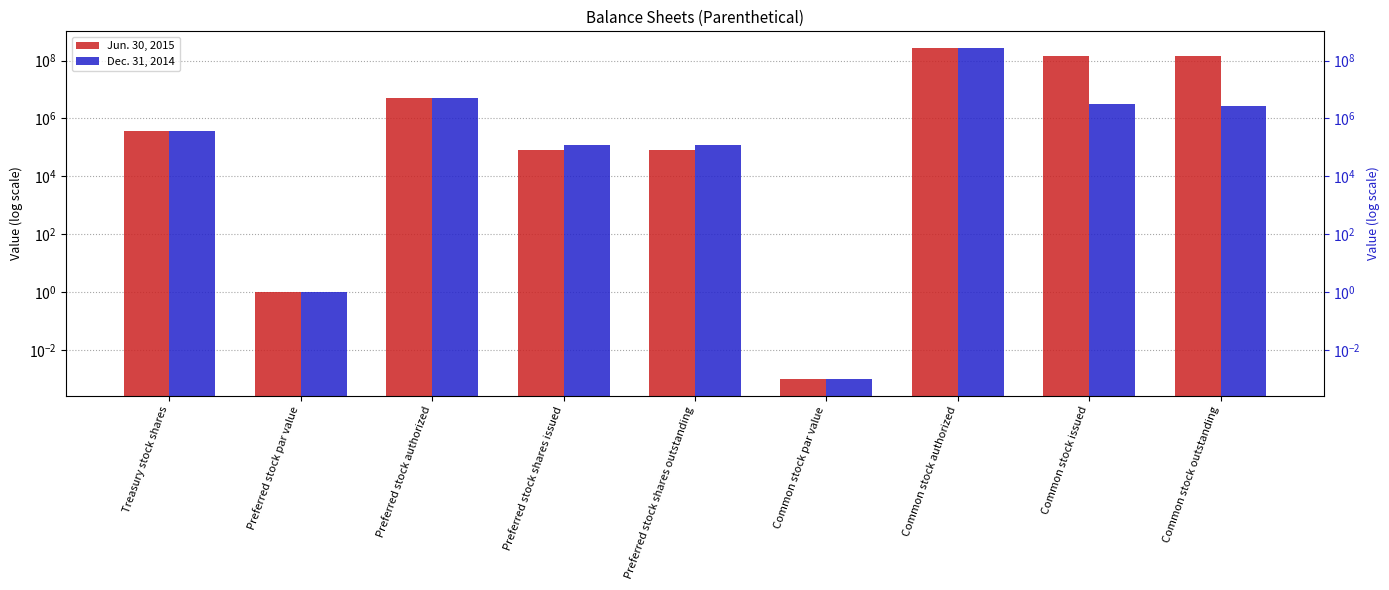

How many values in the Dec. 31, 2014 series are below 380000?

4